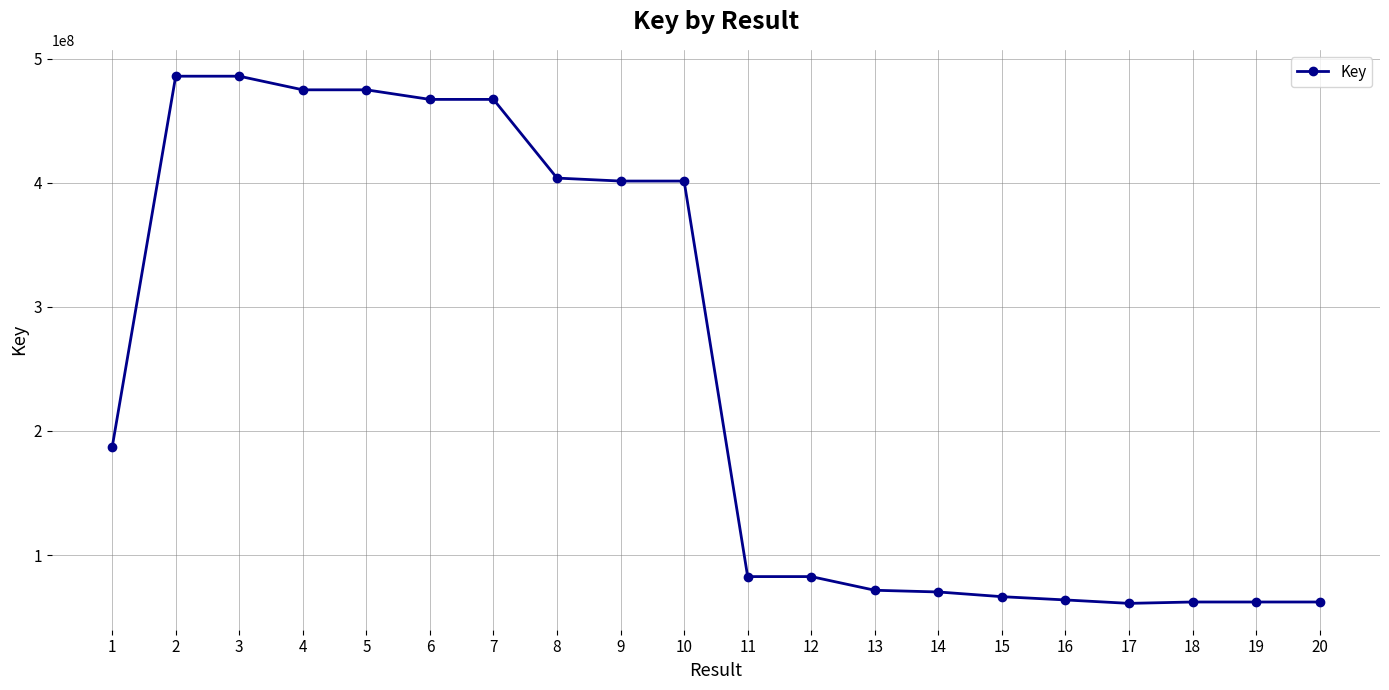

What is the ratio of the value at 7 to the value at 16?

7.3